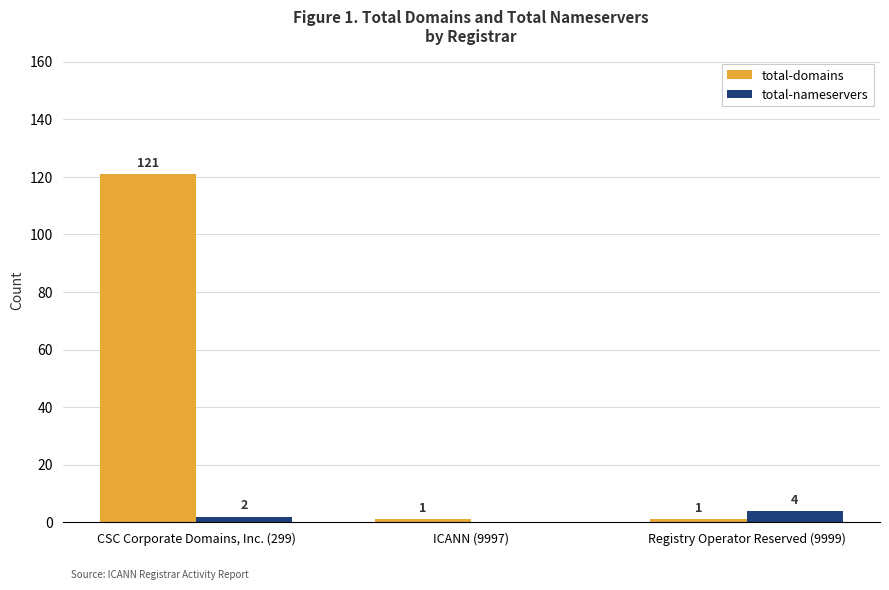

Which category has the highest value in the total-nameservers series?

Registry Operator Reserved (9999)